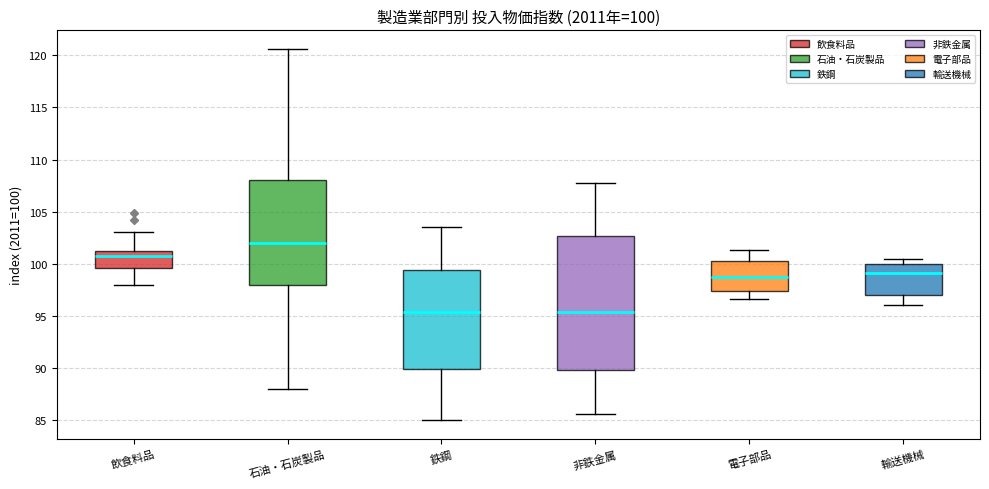

Which box is the tallest, from its lower edge to its upper edge?

非鉄金属